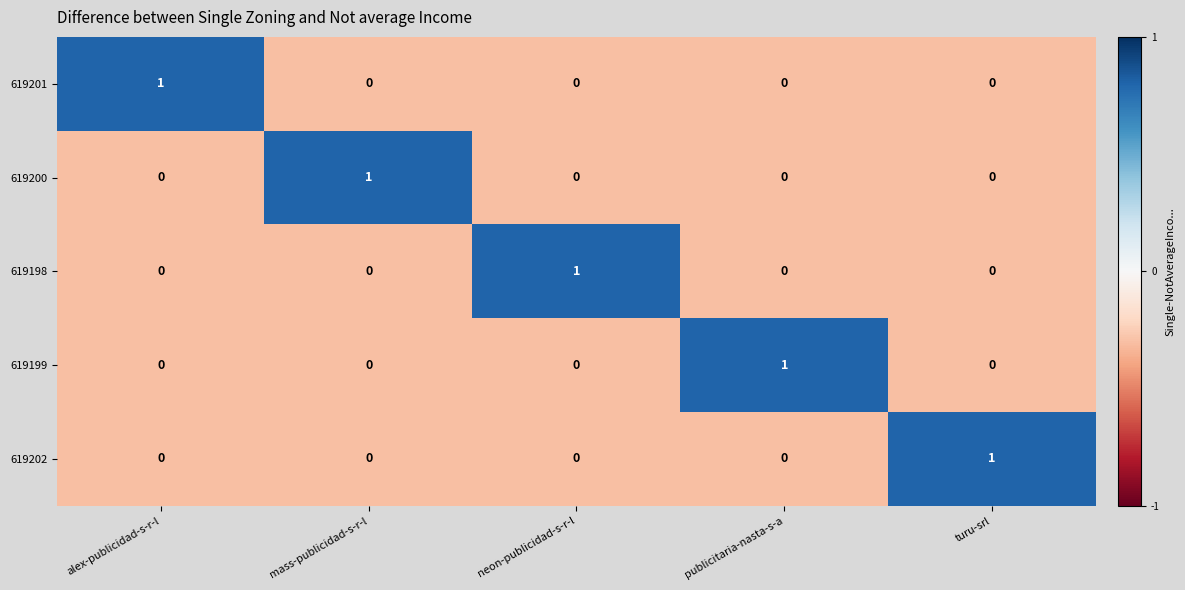

Count the 619199 values in the range 0 to 1.

5